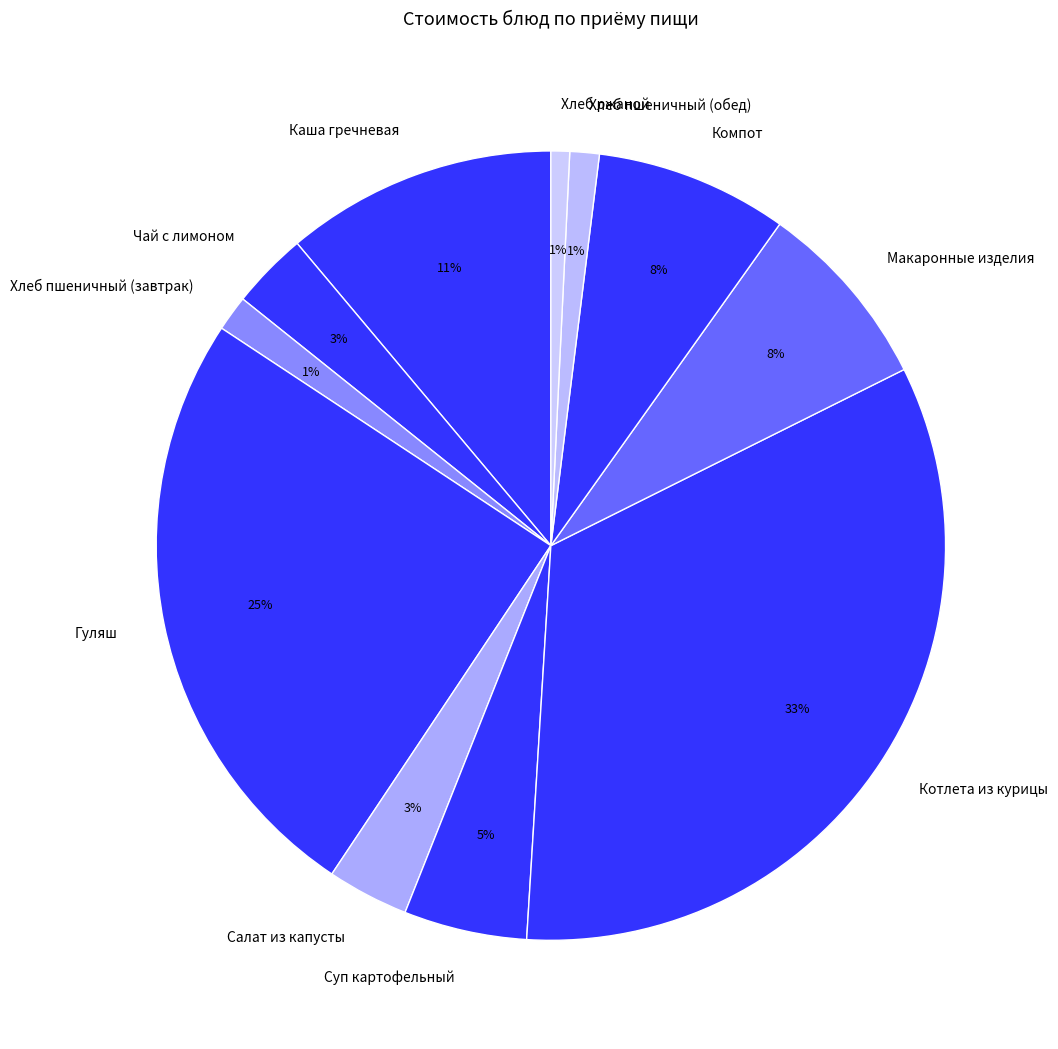

Which has a higher value, Суп картофельный or Гуляш?

Гуляш